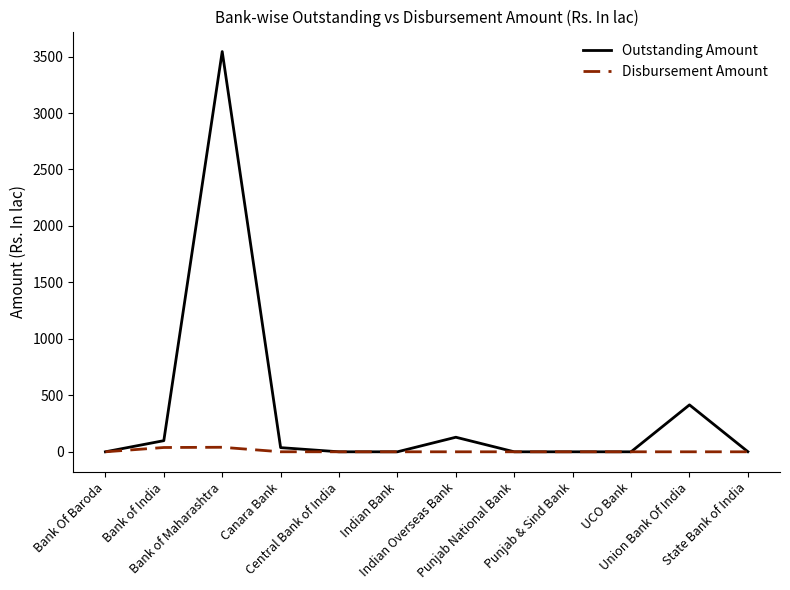

True or false: Disbursement Amount has a value of 0.0 at UCO Bank.

True